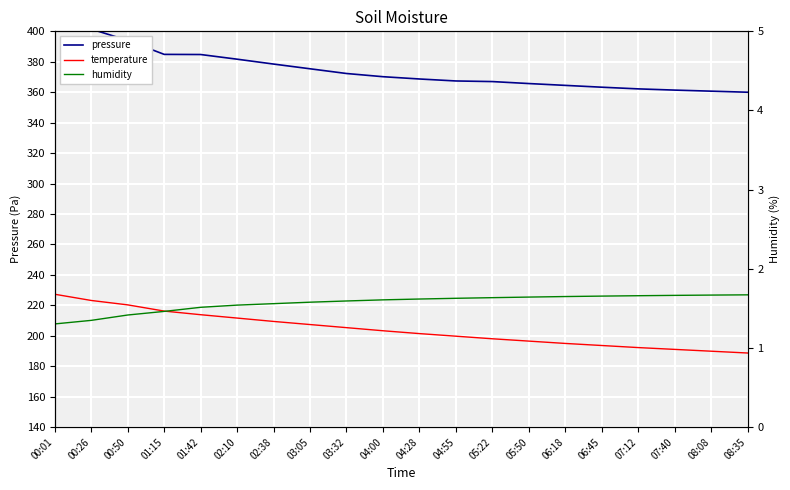

Which series has the widest spread of values?

pressure